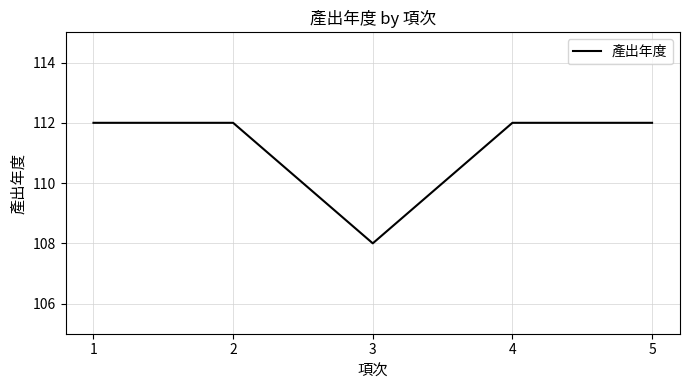

Is it true that the value at 2 is 78?

False